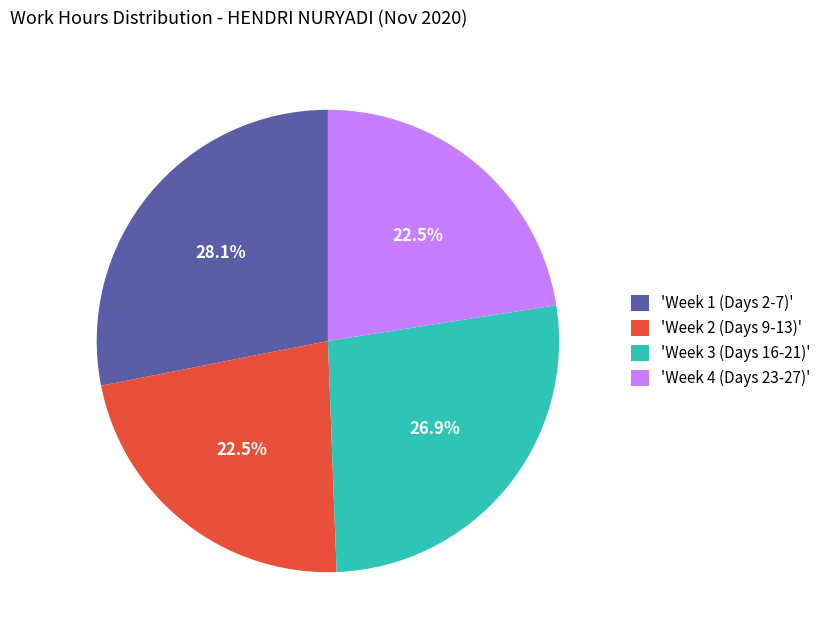

Is 'Week 4 (Days 23-27)' the majority of the pie?

No